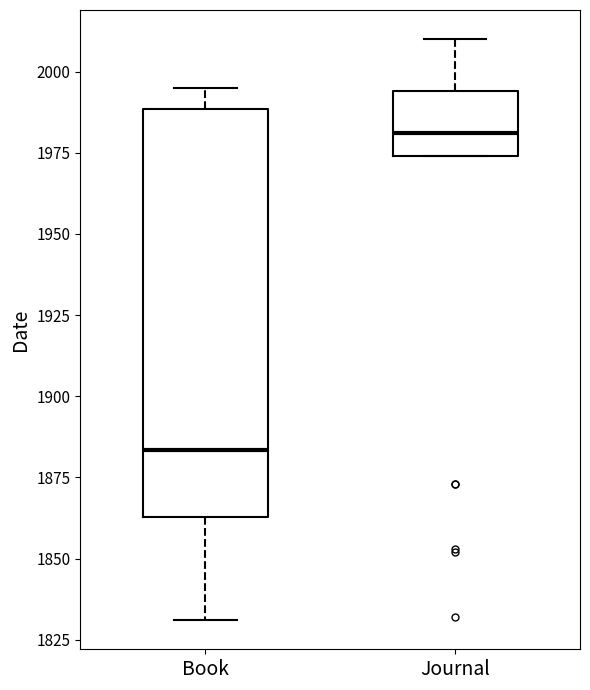

Where does the upper whisker of the box for Book end on the y-axis? The values are not printed on the chart, so give them approximately, as read against the axis.

1995